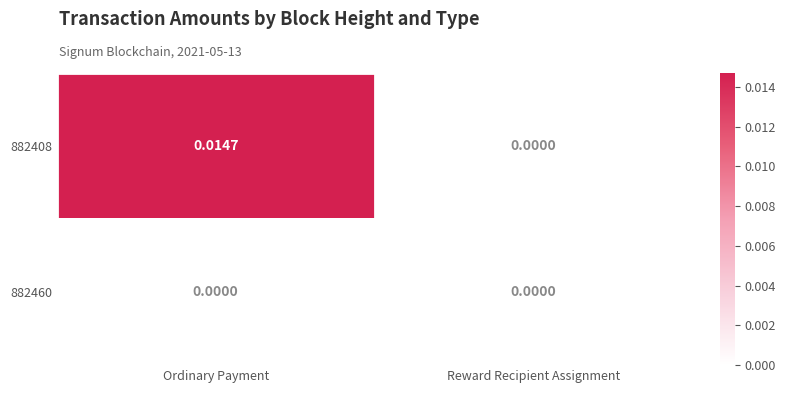

Rank the series by their average value, from lowest to highest.

882460, 882408